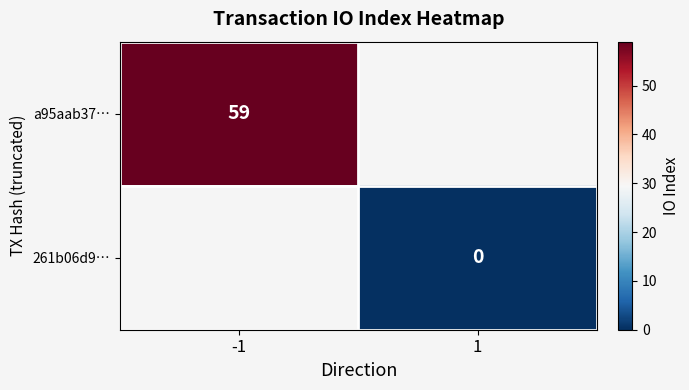

Is the value of 261b06d9… at 1 greater than the value of a95aab37… at -1?

No